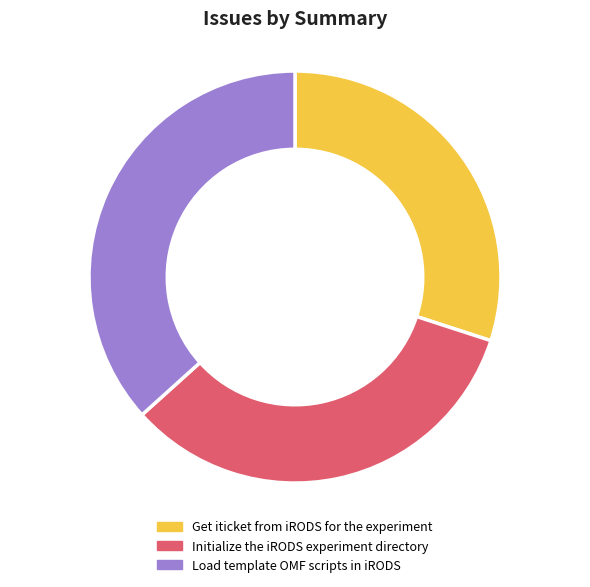

What is the largest slice in the pie chart?

Load template OMF scripts in iRODS